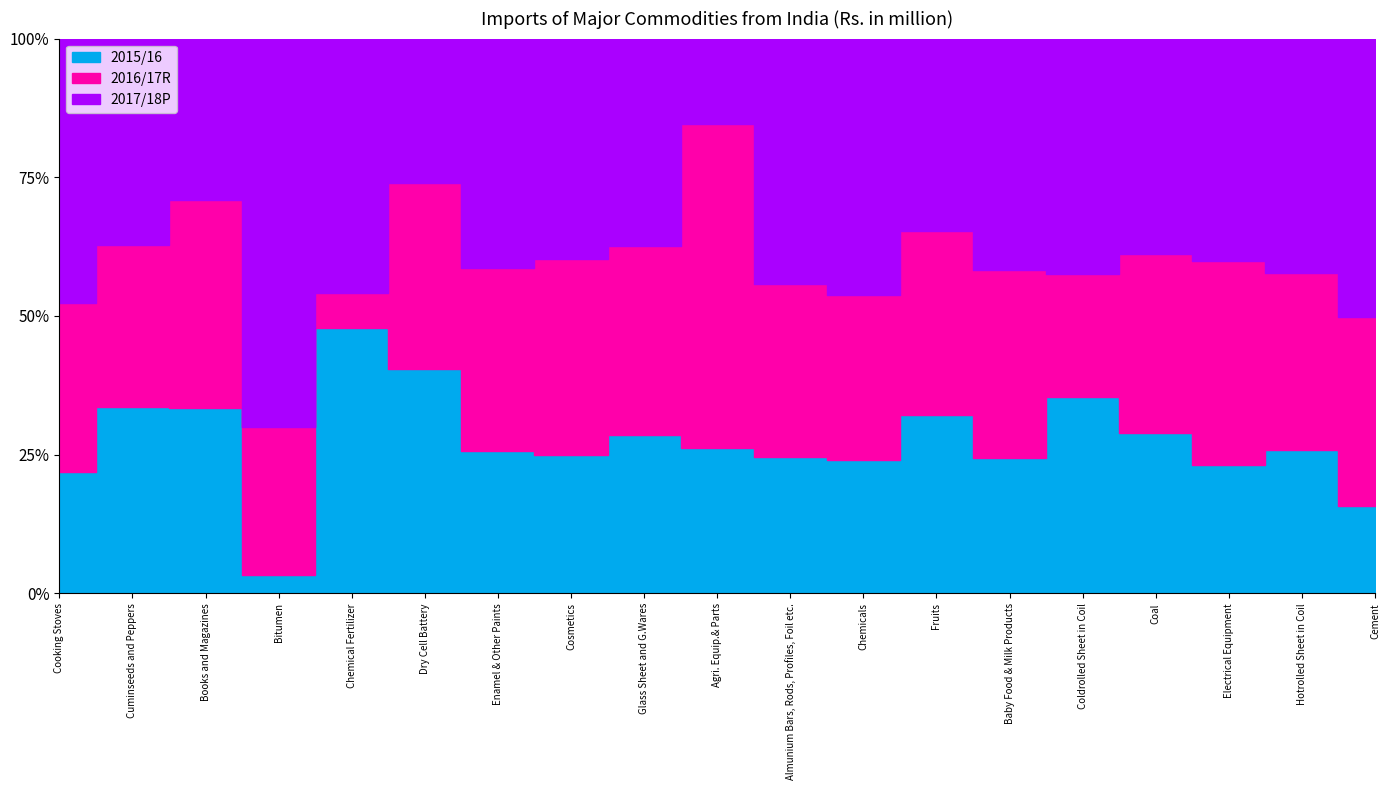

What is the sum of the 2017/18P values at Bitumen and Enamel & Other Paints?

3043.5